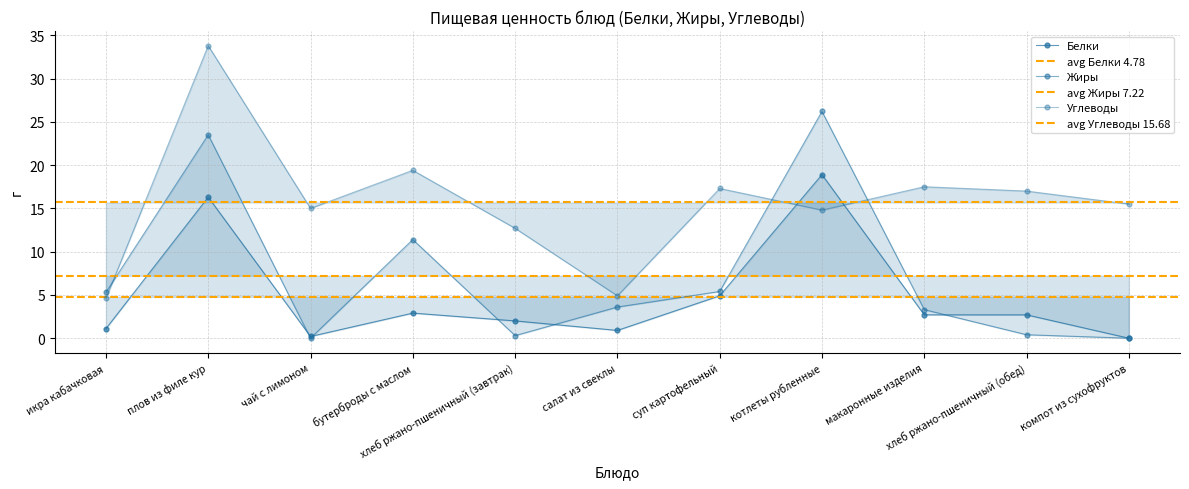

At which category does Белки reach its first local valley?

чай с лимоном